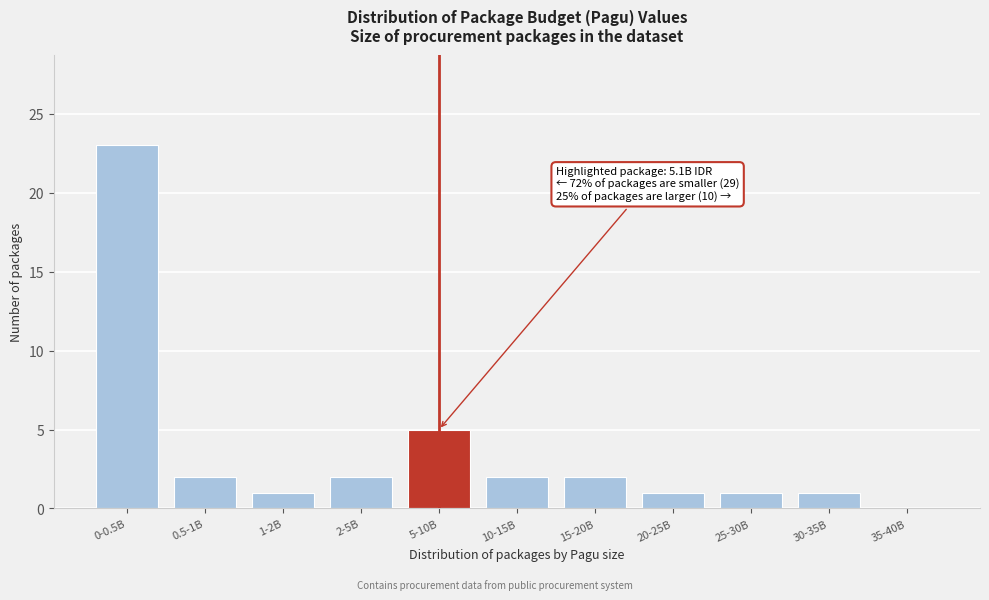

Reading left to right, extract all data points from this chart.

0-0.5B=23	0.5-1B=2	1-2B=1	2-5B=2	5-10B=5	10-15B=2	15-20B=2	20-25B=1	25-30B=1	30-35B=1	35-40B=0